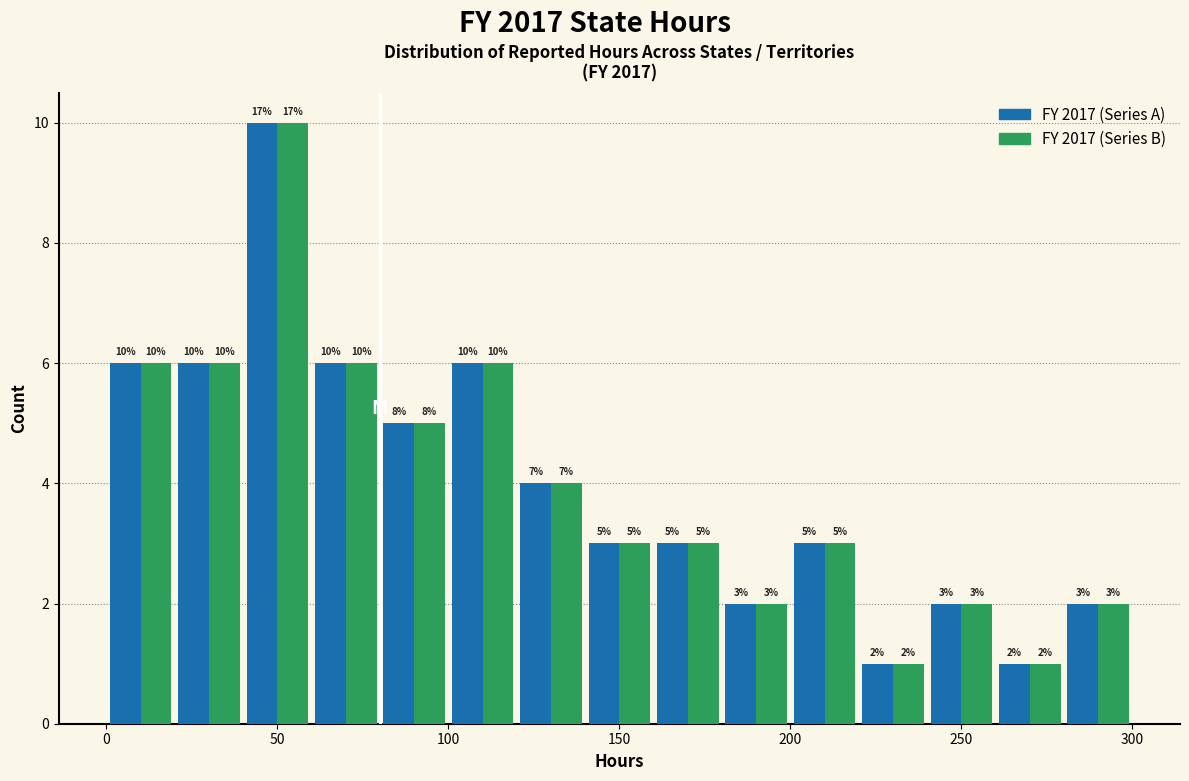

In the FY 2017 (Series B) series, which range on the x-axis has the tallest bar?

40 to 60